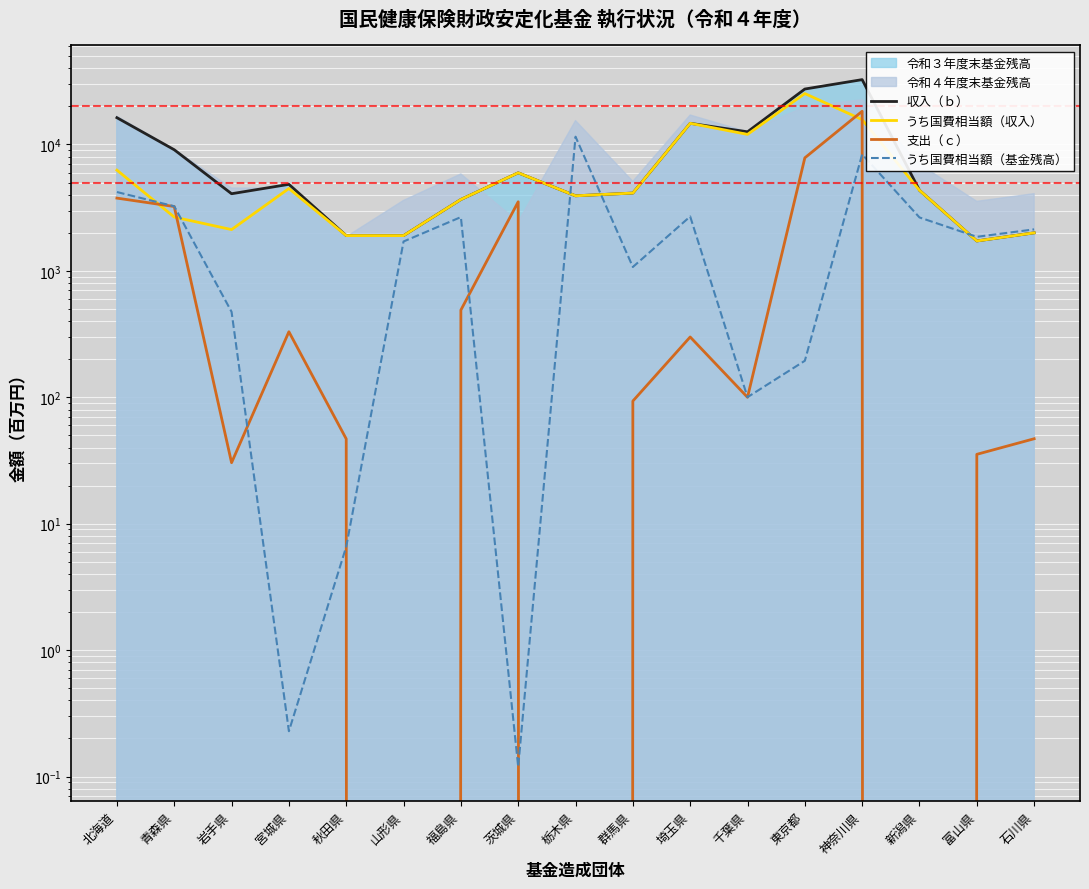

Does the chart display data point markers on the line(s)?

No